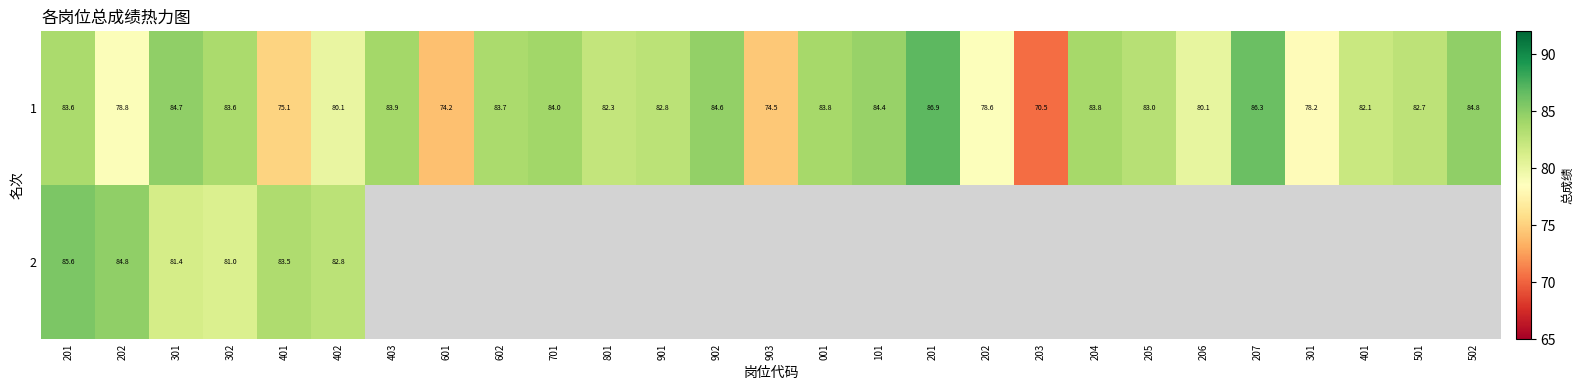

How many values in the 1 series are below 83?

13